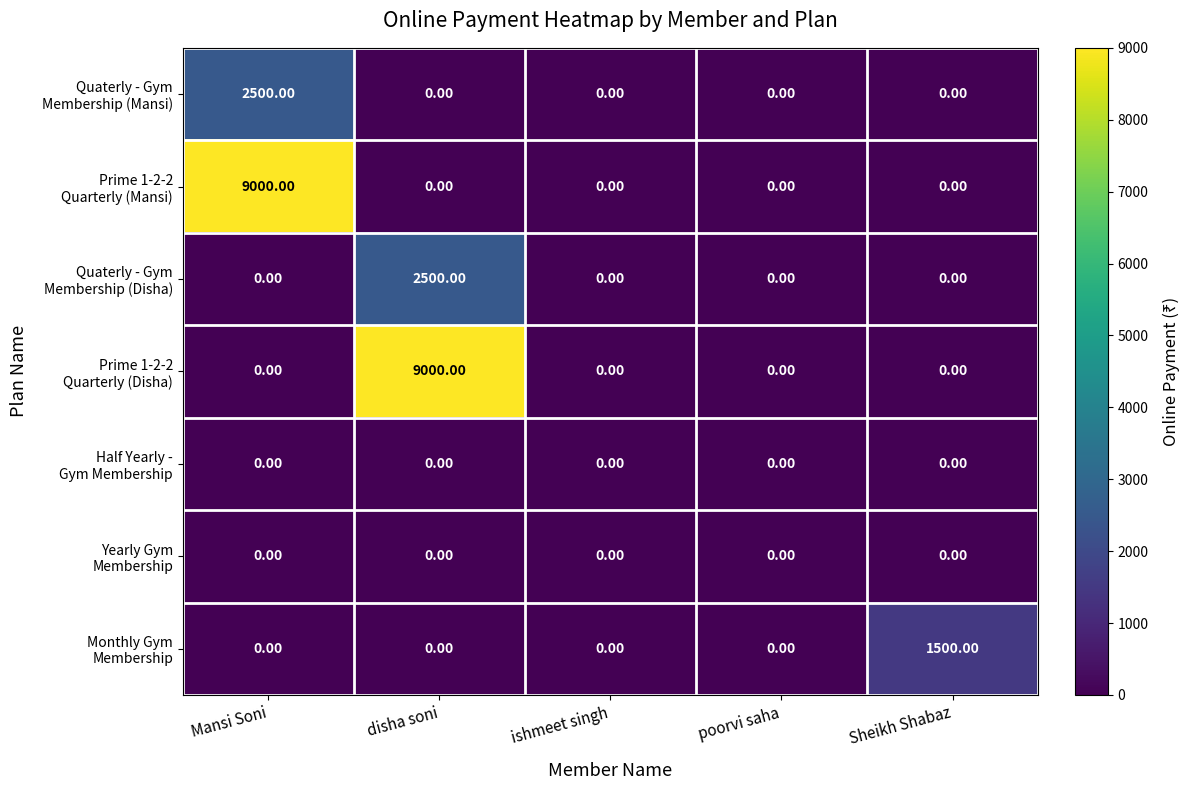

What is the total value across all series at Mansi Soni?

11500